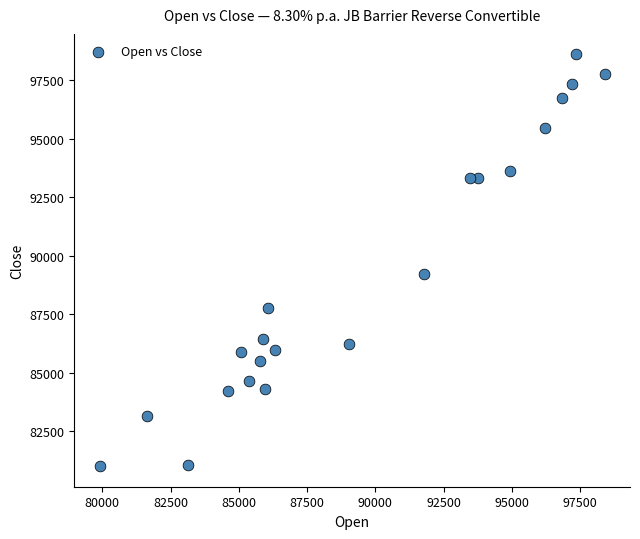

What is the range of X values (max minus min)?

18500